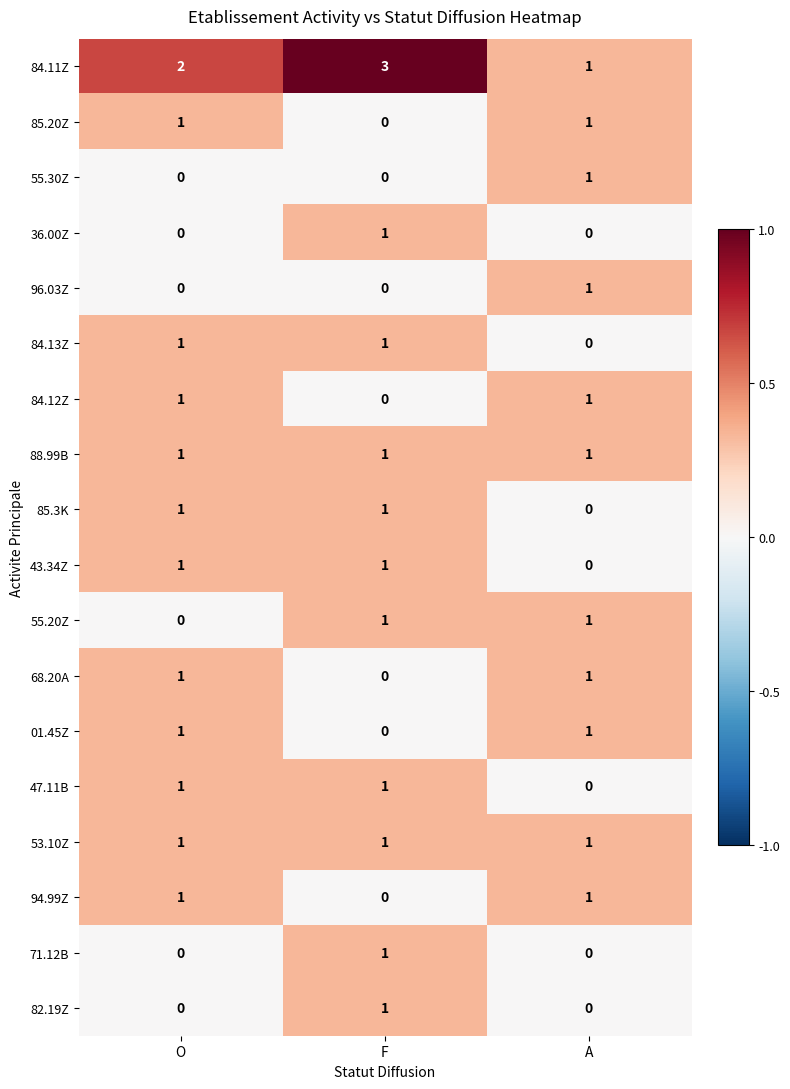

What is the difference between the highest and lowest values at F?

3